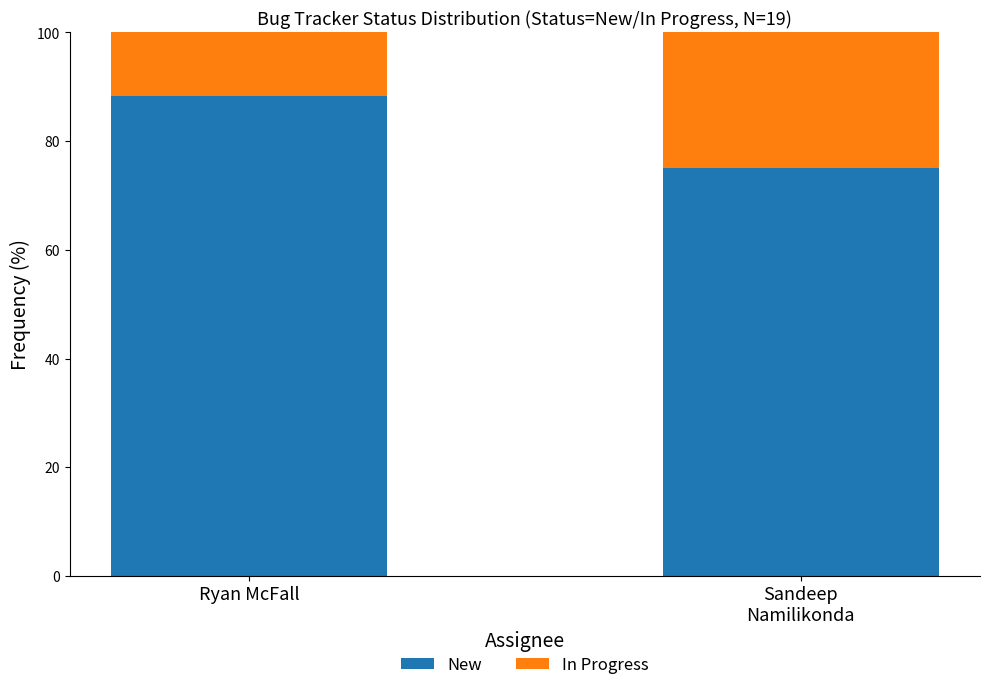

At which label is New closest to 81?

Sandeep
Namilikonda